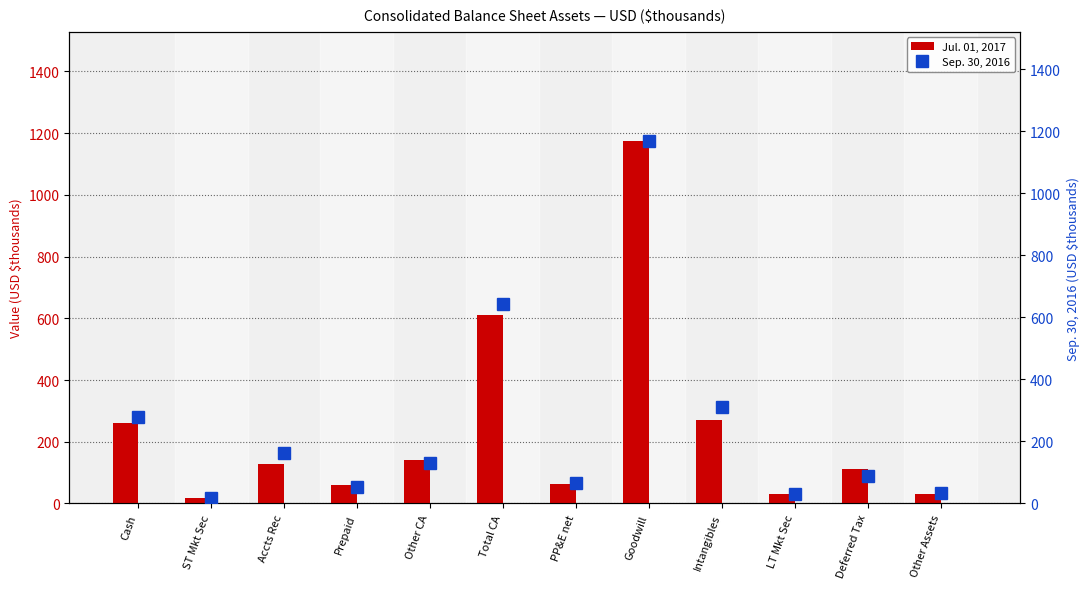

Which category has the lowest value in the Jul. 01, 2017 series?

ST Mkt Sec